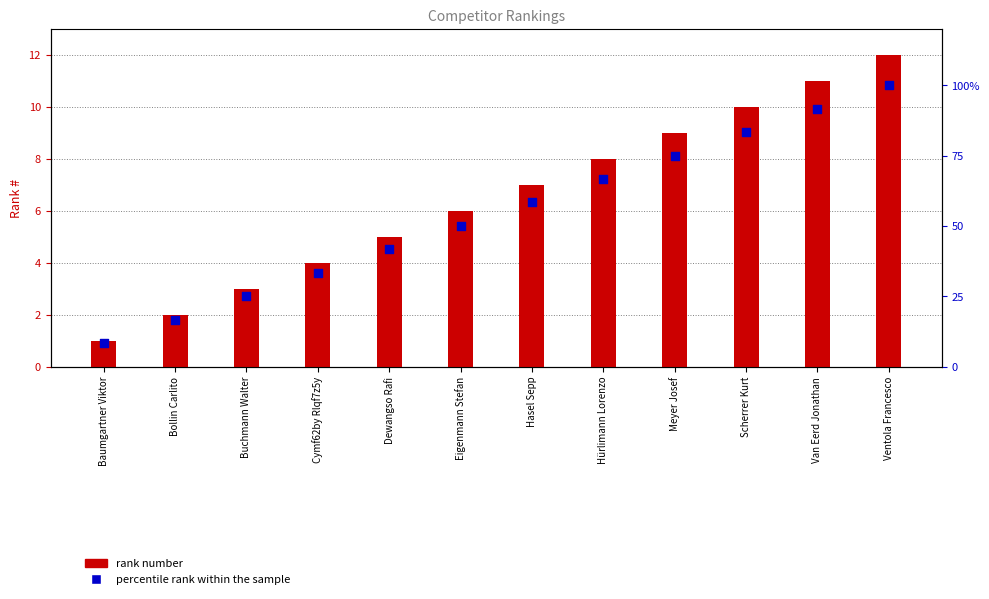

Which series contains the highest Y value?

percentile rank within the sample